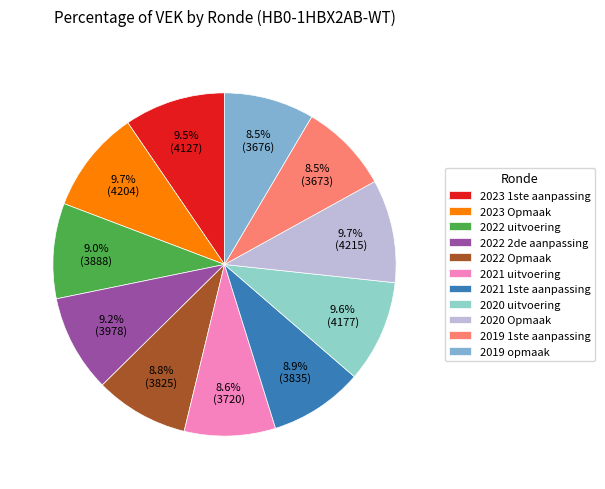

Count the number of slices in the pie.

11